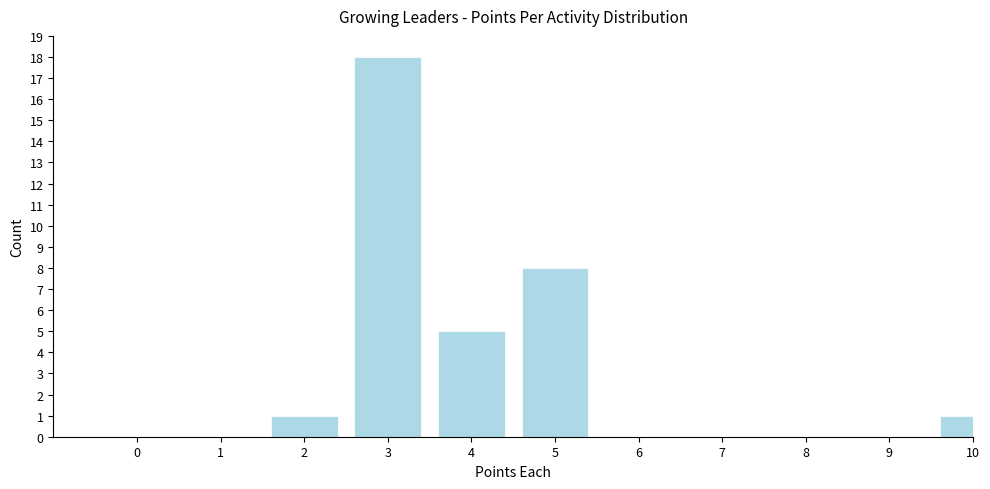

Reading left to right, list all the values displayed in this chart.

0=0	1=0	2=1	3=18	4=5	5=8	6=0	7=0	8=0	9=0	10=1